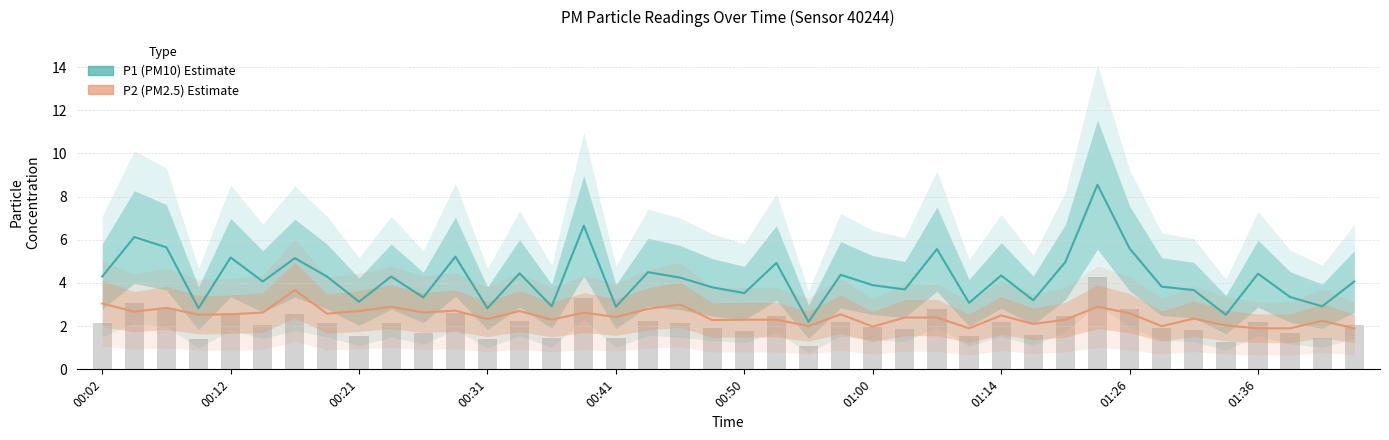

Does the chart contain any negative values?

No